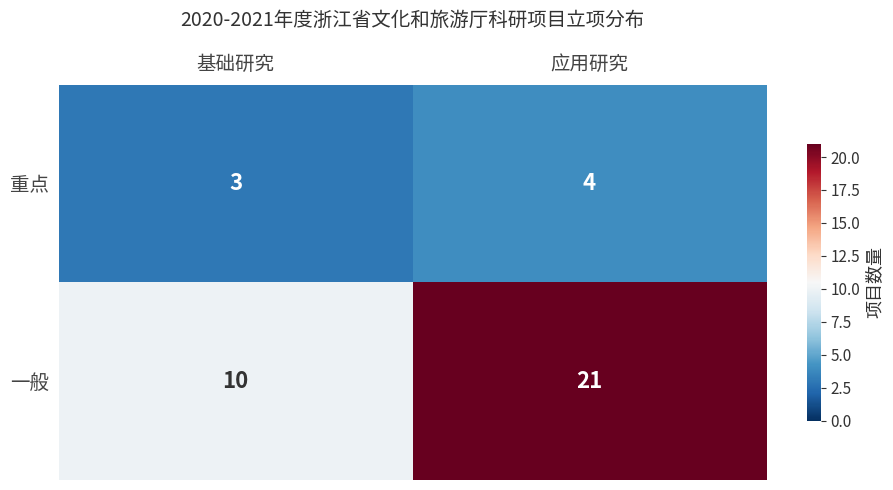

Reading left to right, transcribe all the data shown in this chart.

重点: 基础研究=3	应用研究=4
一般: 基础研究=10	应用研究=21